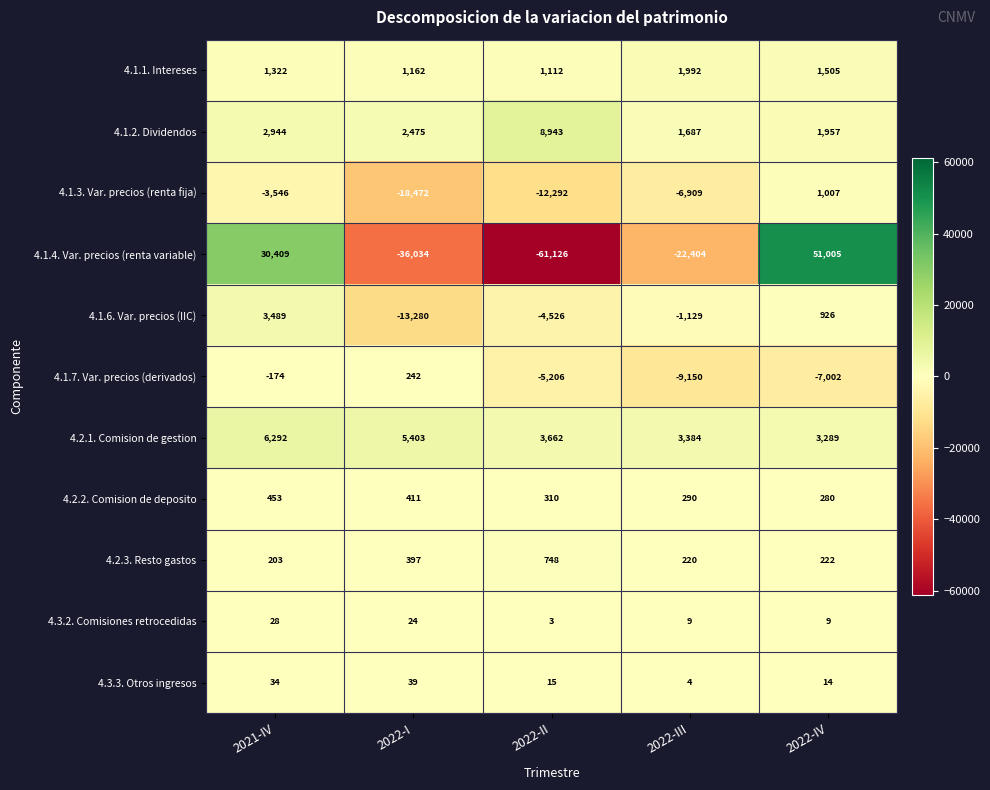

At which category does the chart reach its peak across all series?

2022-IV